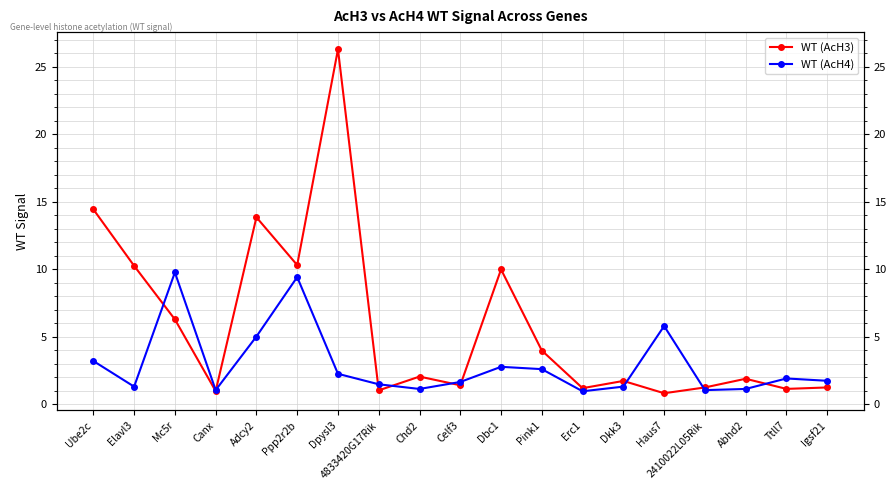

What is the difference between the WT (AcH3) values at Dpysl3 and Erc1?

25.1